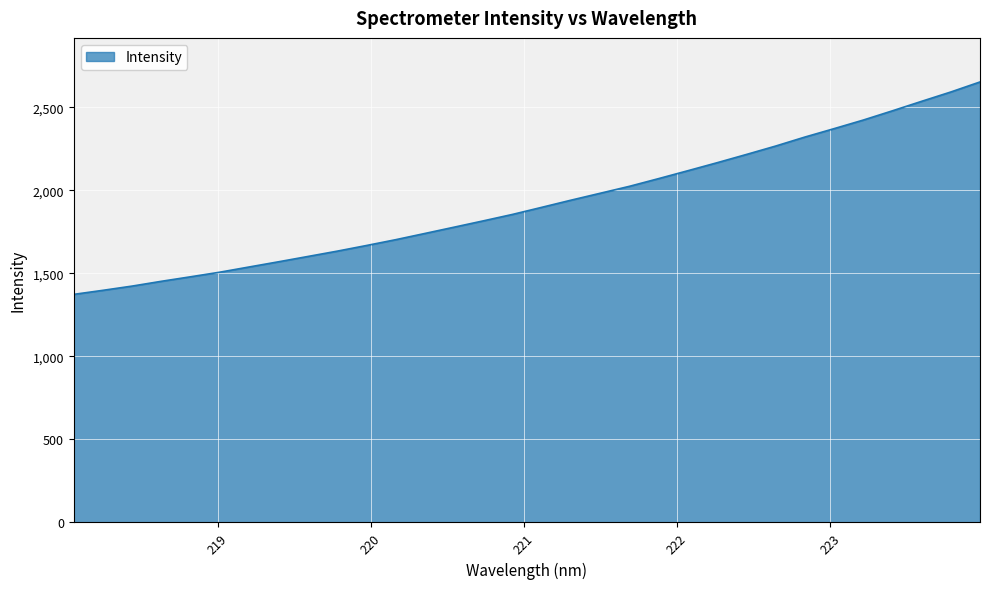

What is the average value?

1925.6